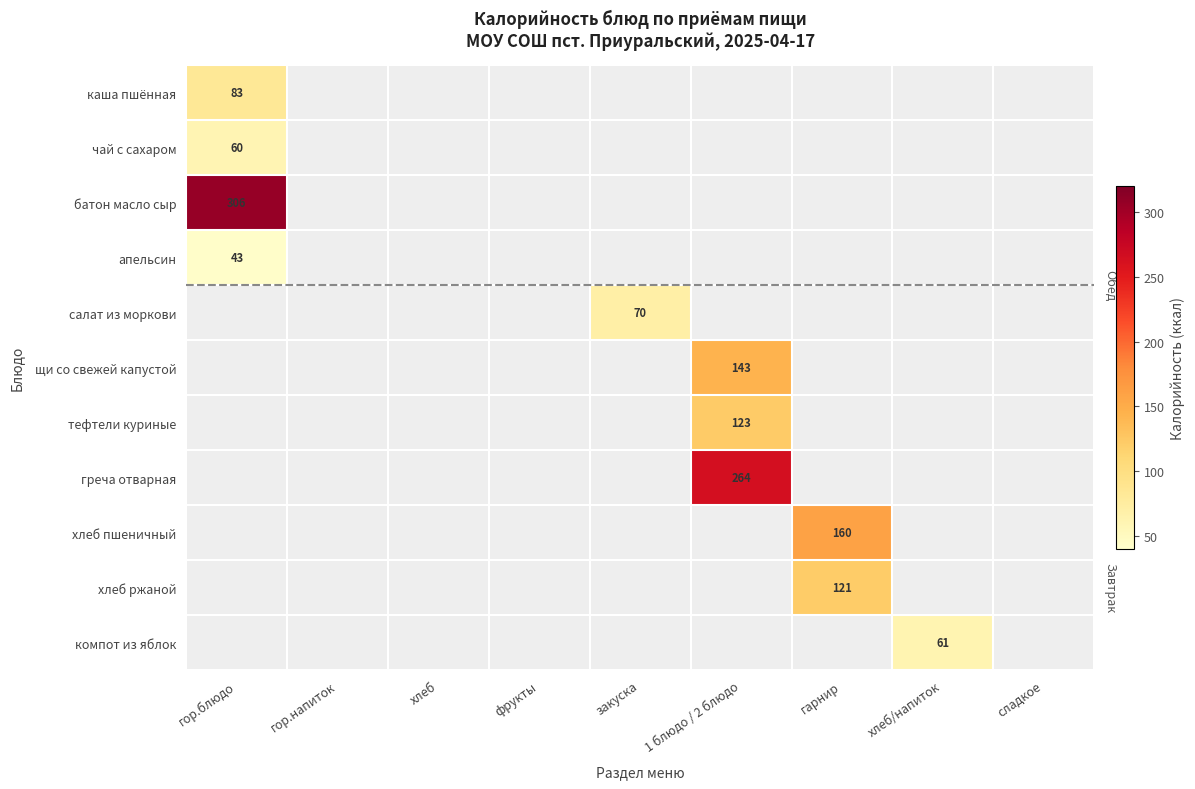

At how many categories does at least one series exceed 255?

2